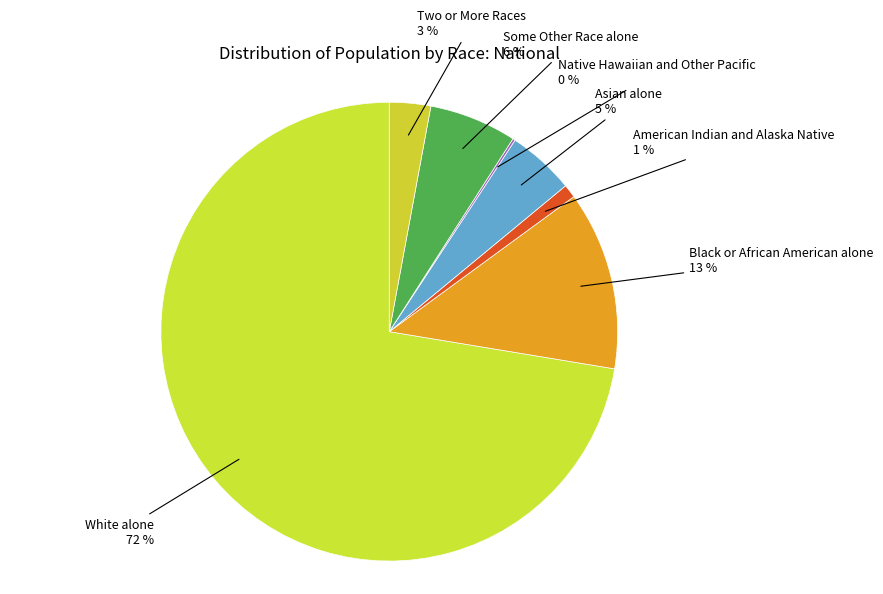

What is the largest slice in the pie chart?

White alone